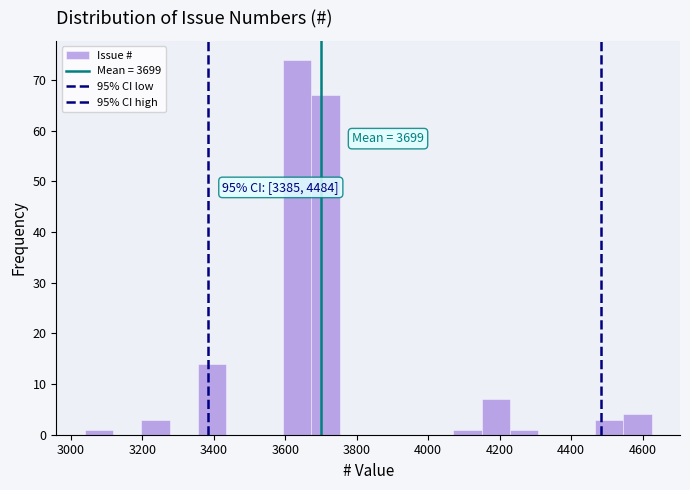

Read against the x-axis, roughly where is the centre of the tallest bar?

3640